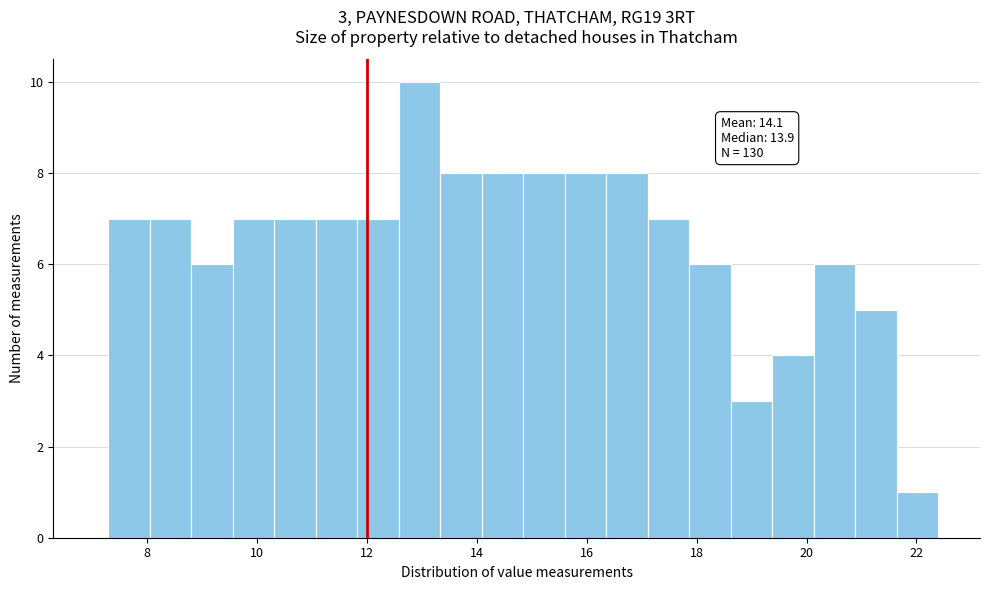

Read against the x-axis, roughly where is the centre of the tallest bar?

13.0